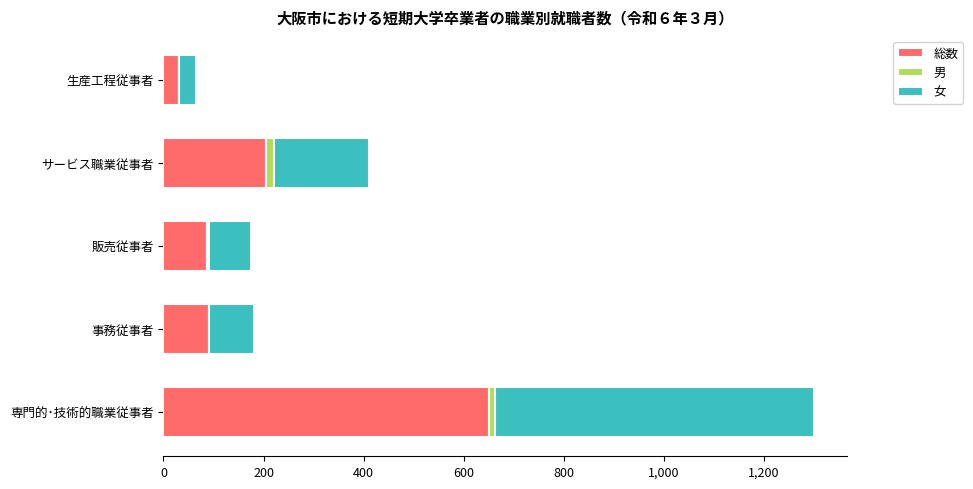

What is the total value across all series at 生産工程従事者?

64